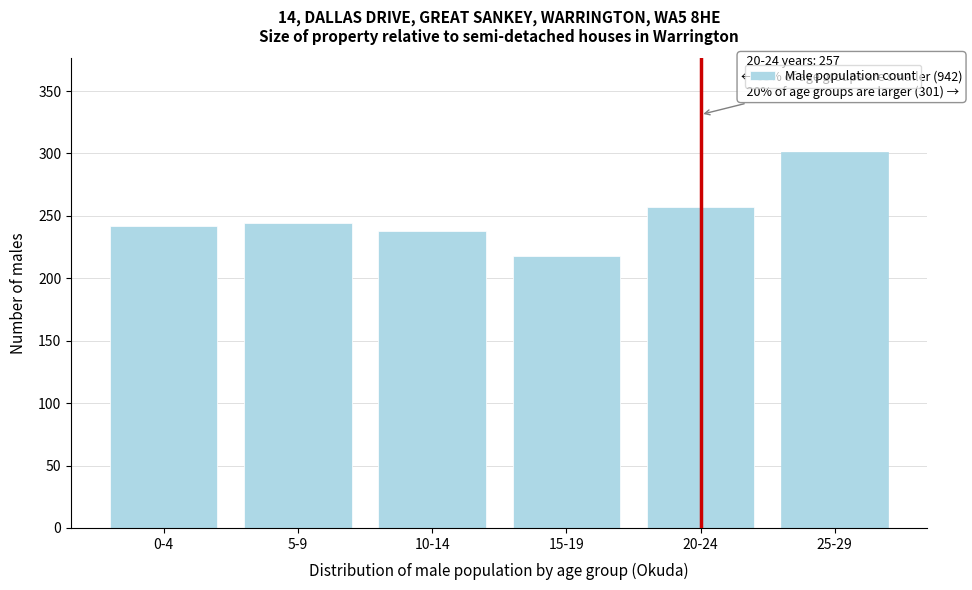

Reading left to right, transcribe all the data shown in this chart.

242	244	238	218	257	301